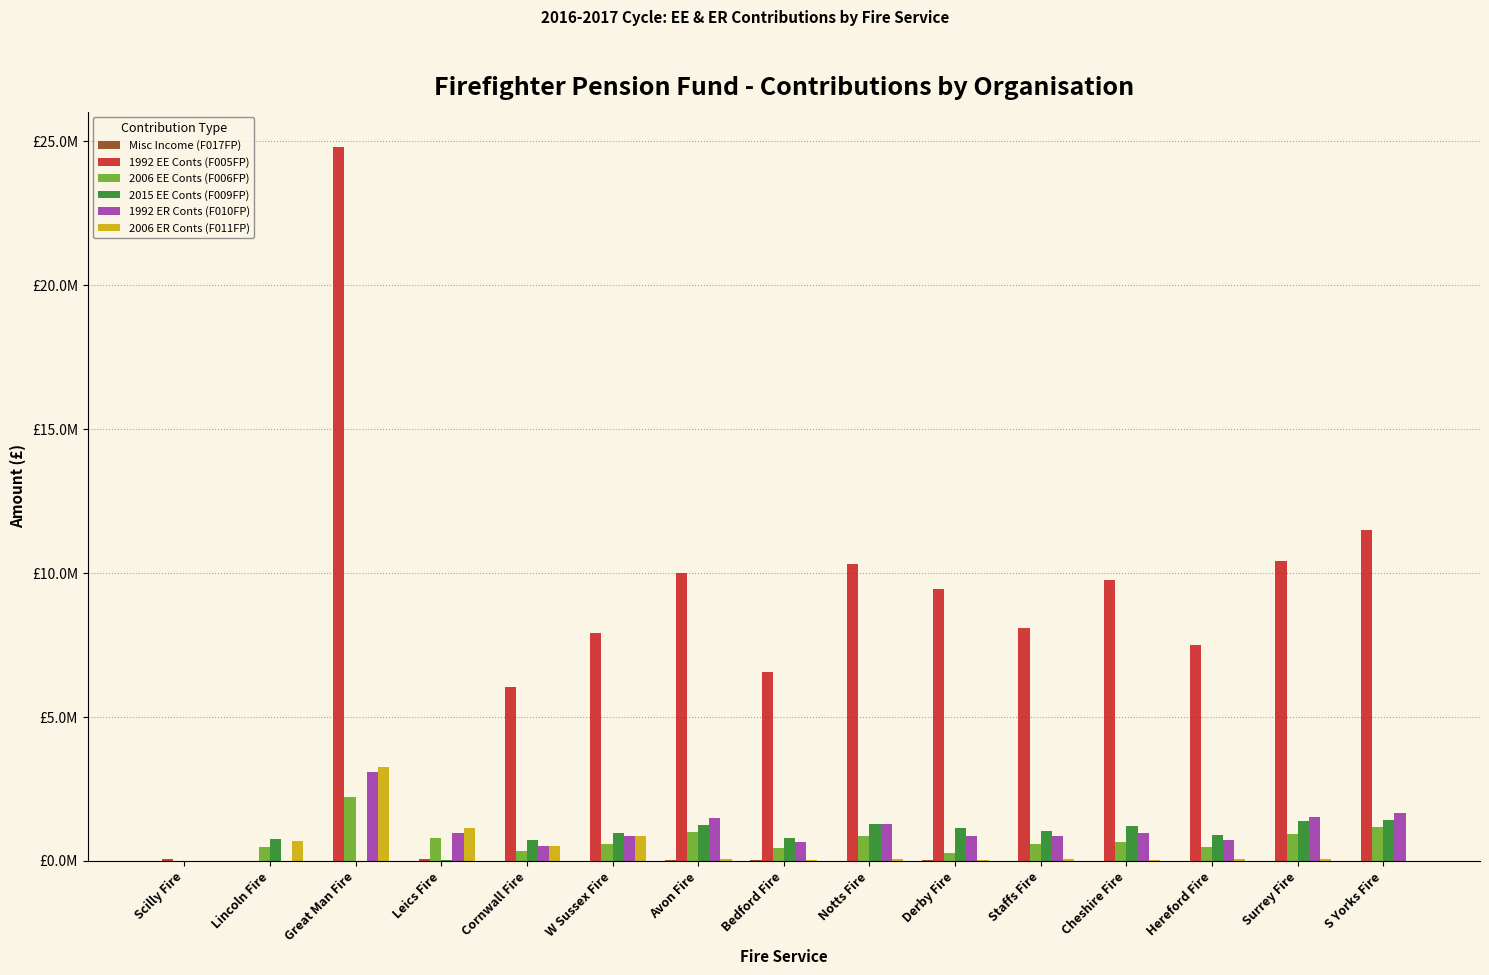

Are the bars grouped side by side (vs. stacked)?

Yes